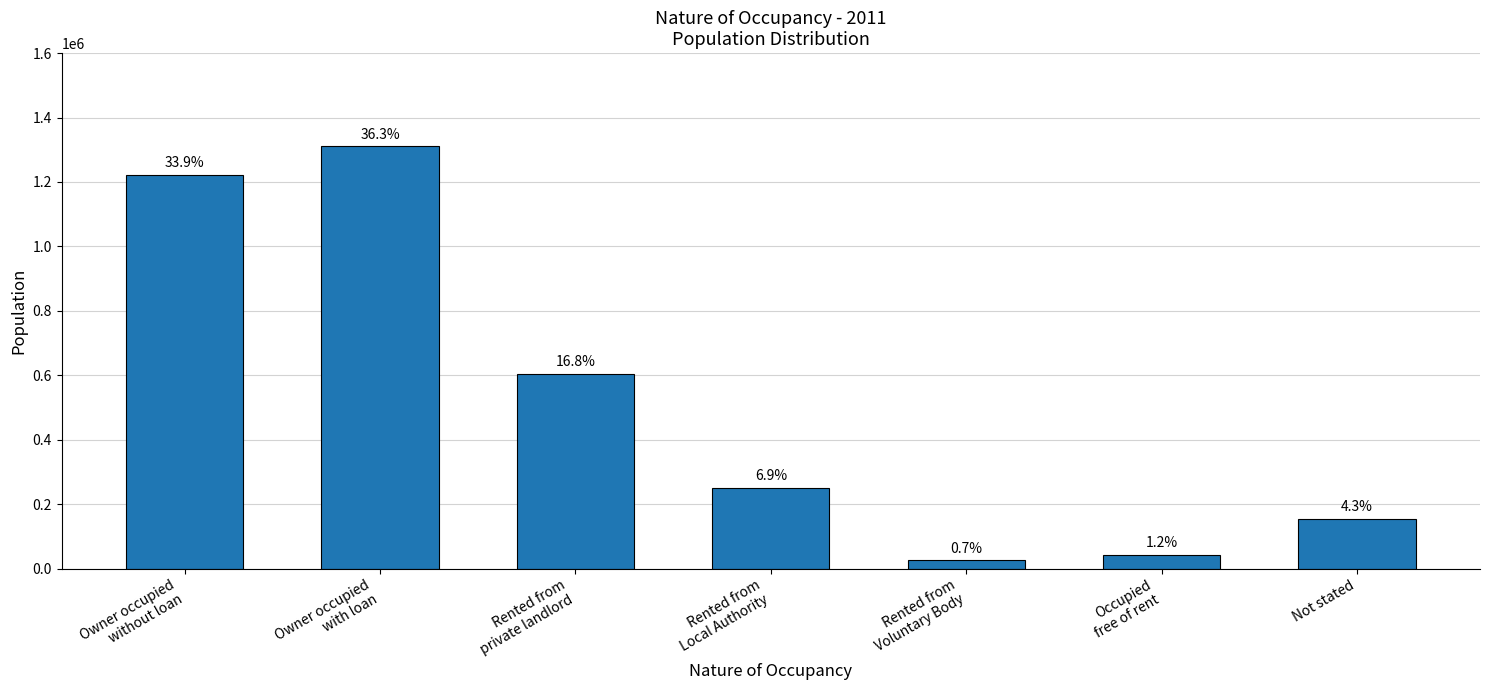

What is the difference between the values at Owner occupied
without loan and Occupied
free of rent?

1179251